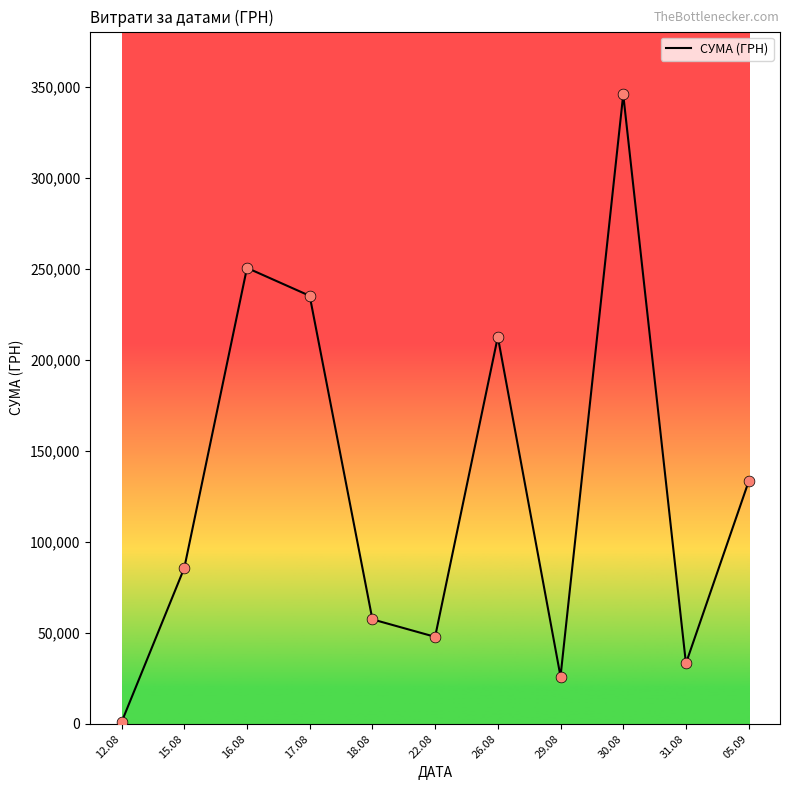

Between 22.08 and 31.08, which is larger?

22.08